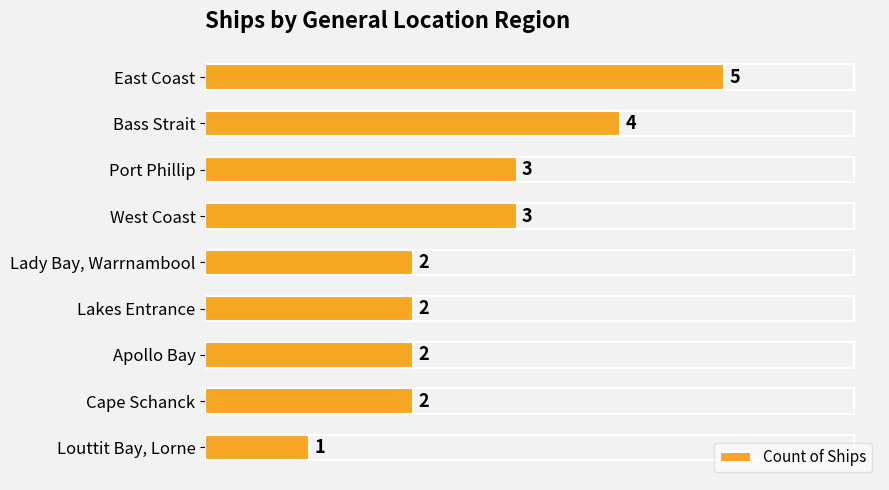

What is the smallest value displayed?

1